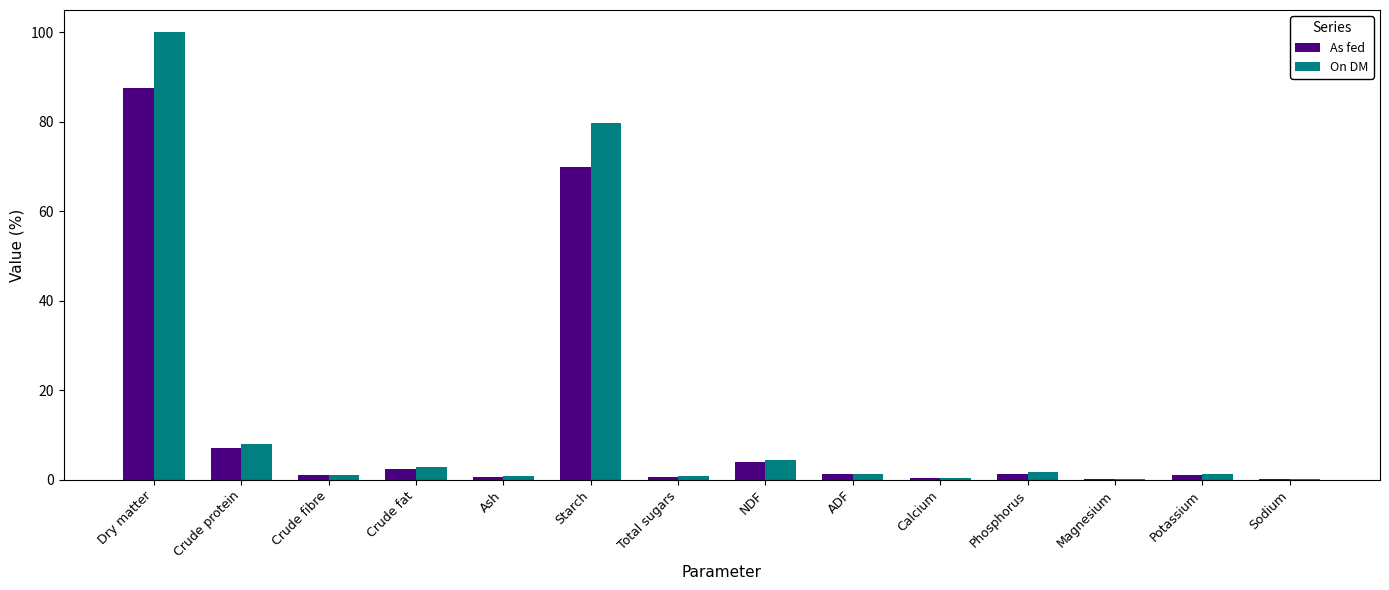

At which category is the sum across all series the highest?

Dry matter